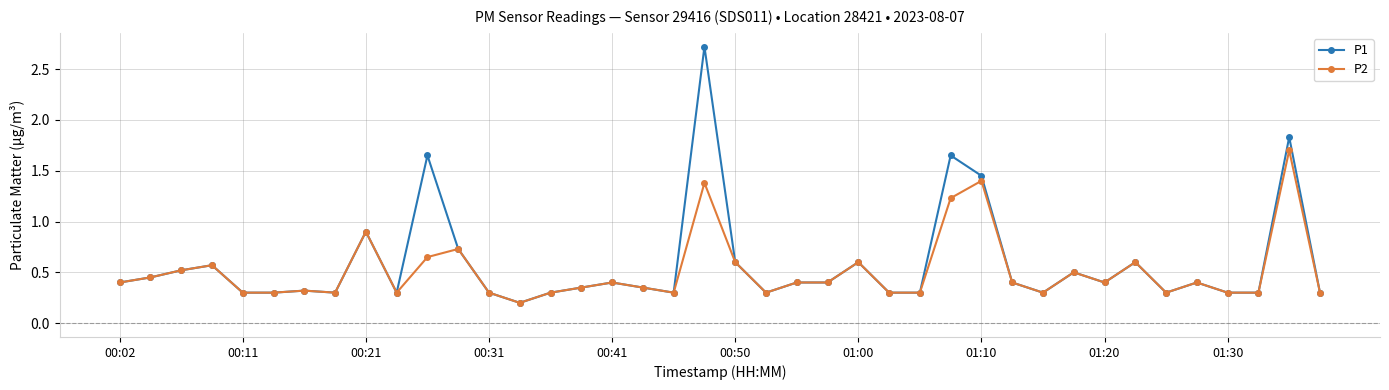

What is the highest value of the P2 series?

1.7